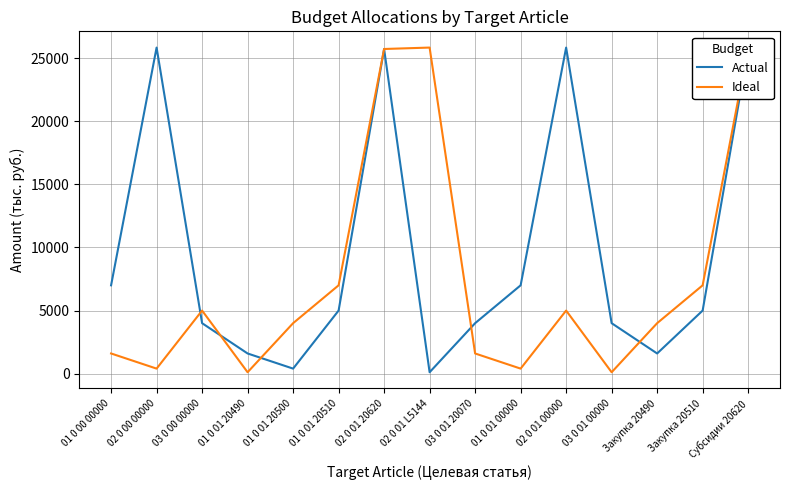

True or false: Ideal and Actual intersect in this chart.

True